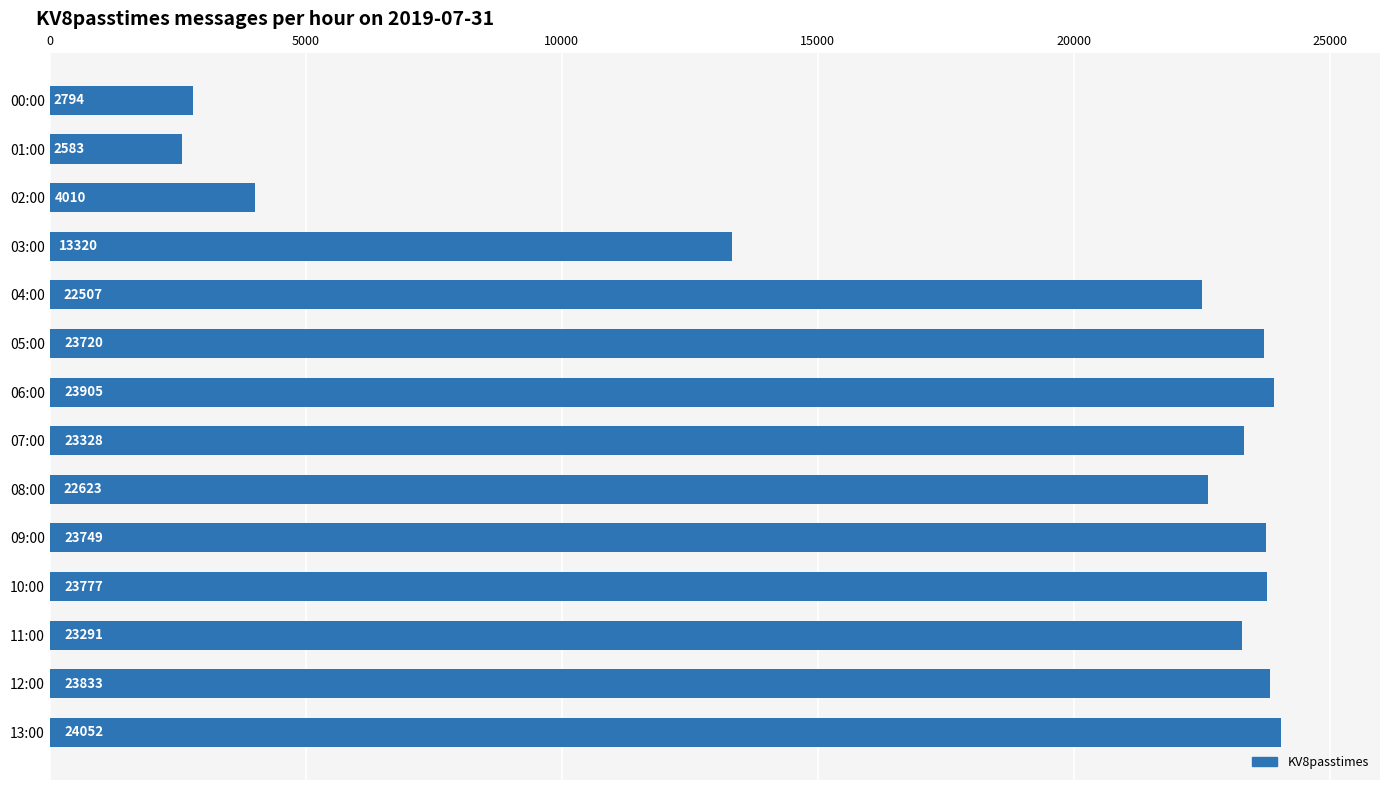

At which category does the chart reach its peak across all series?

13:00